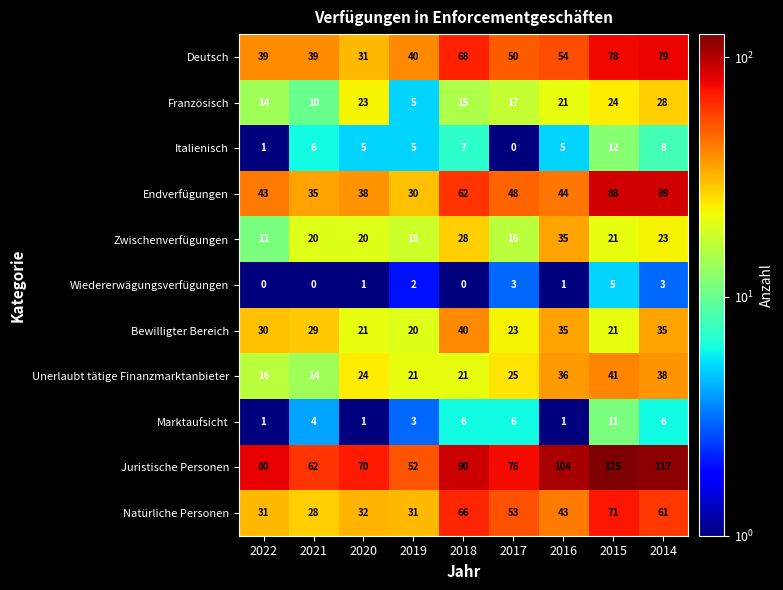

Which series changed the most between 2022 and 2019?

Juristische Personen